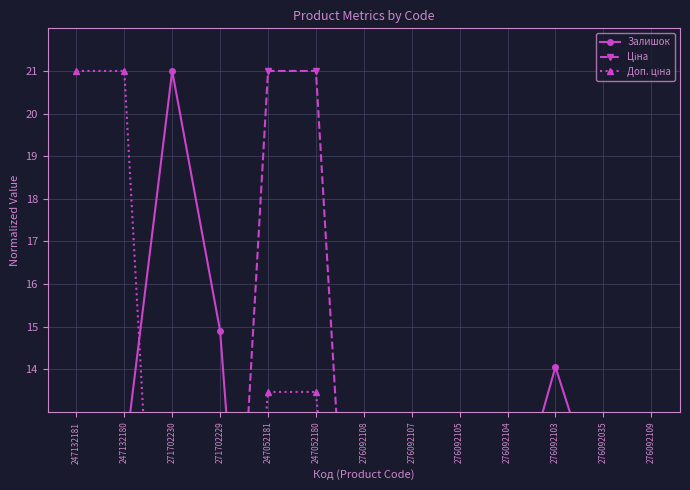

At 247052181, list the series in order from smallest to largest.

Залишок, Доп. ціна, Ціна